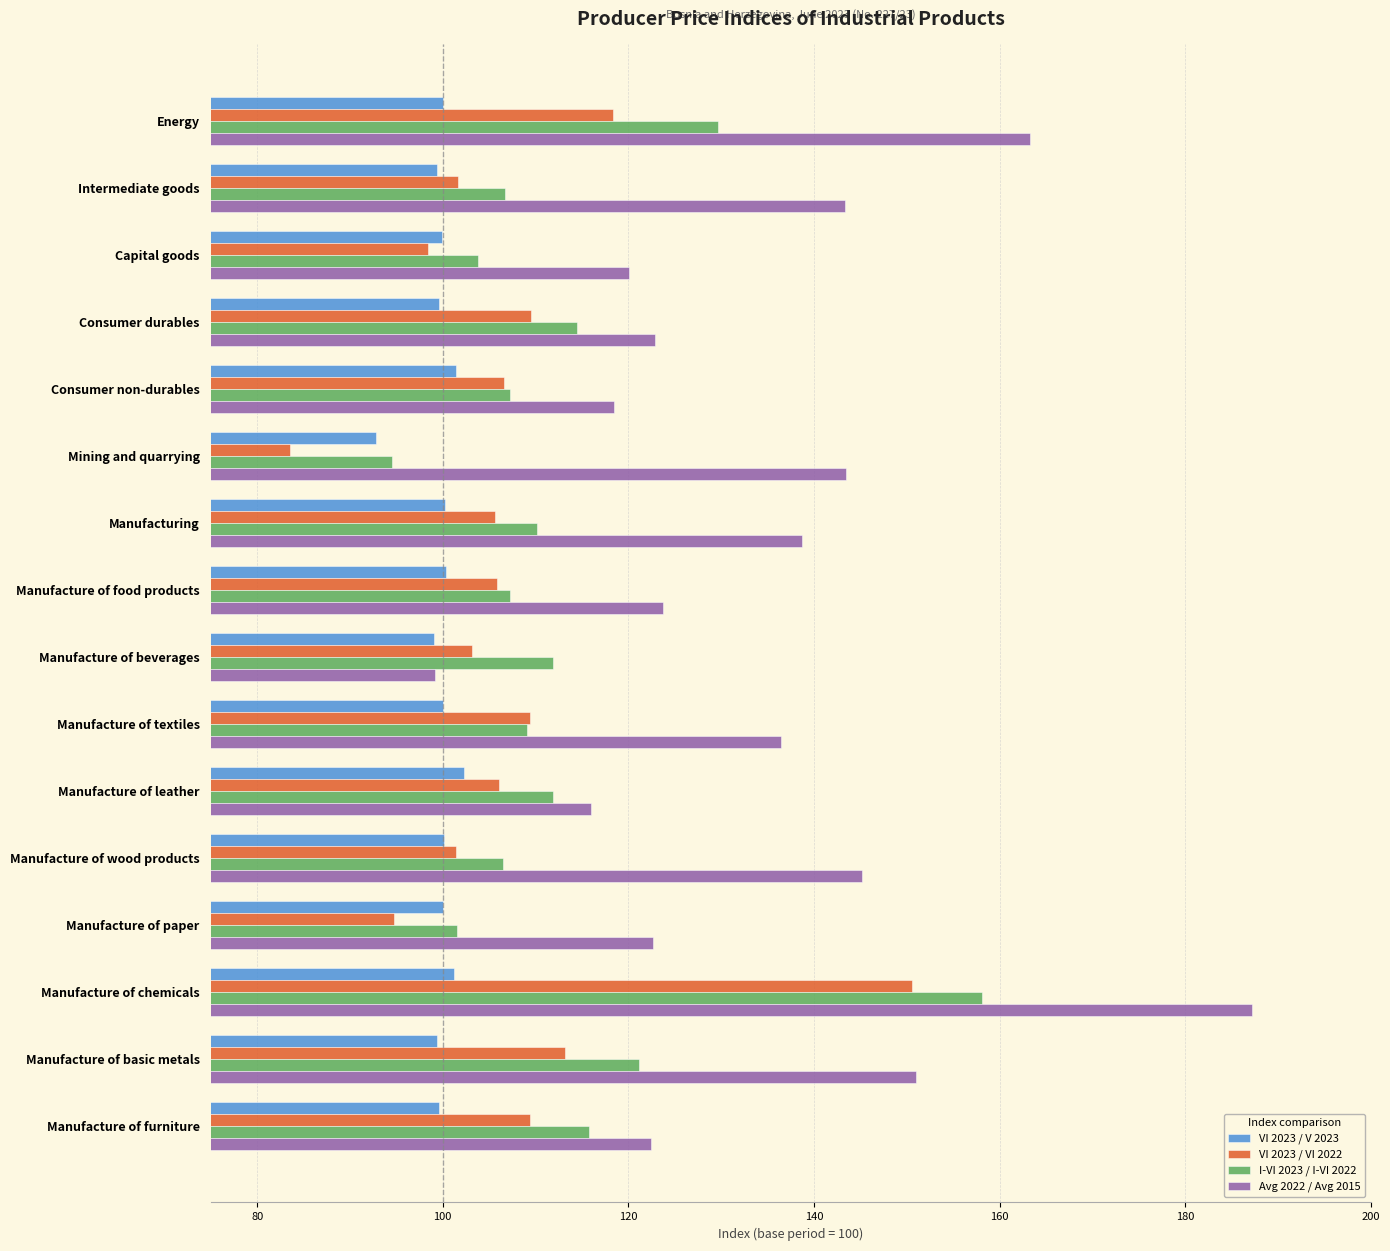

At which category does the chart reach its minimum across all series?

Mining and quarrying